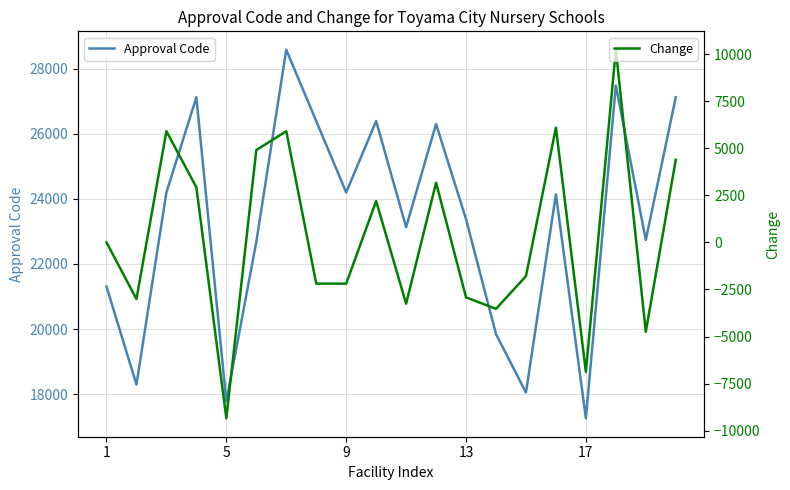

Rank the series by their average value, from lowest to highest.

Change, Approval Code